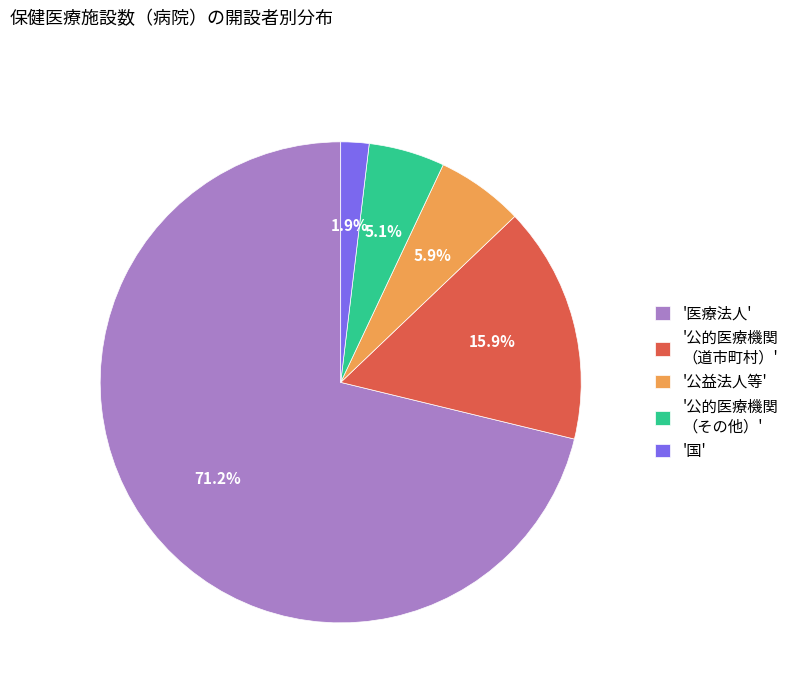

What is the majority slice?

'医療法人'